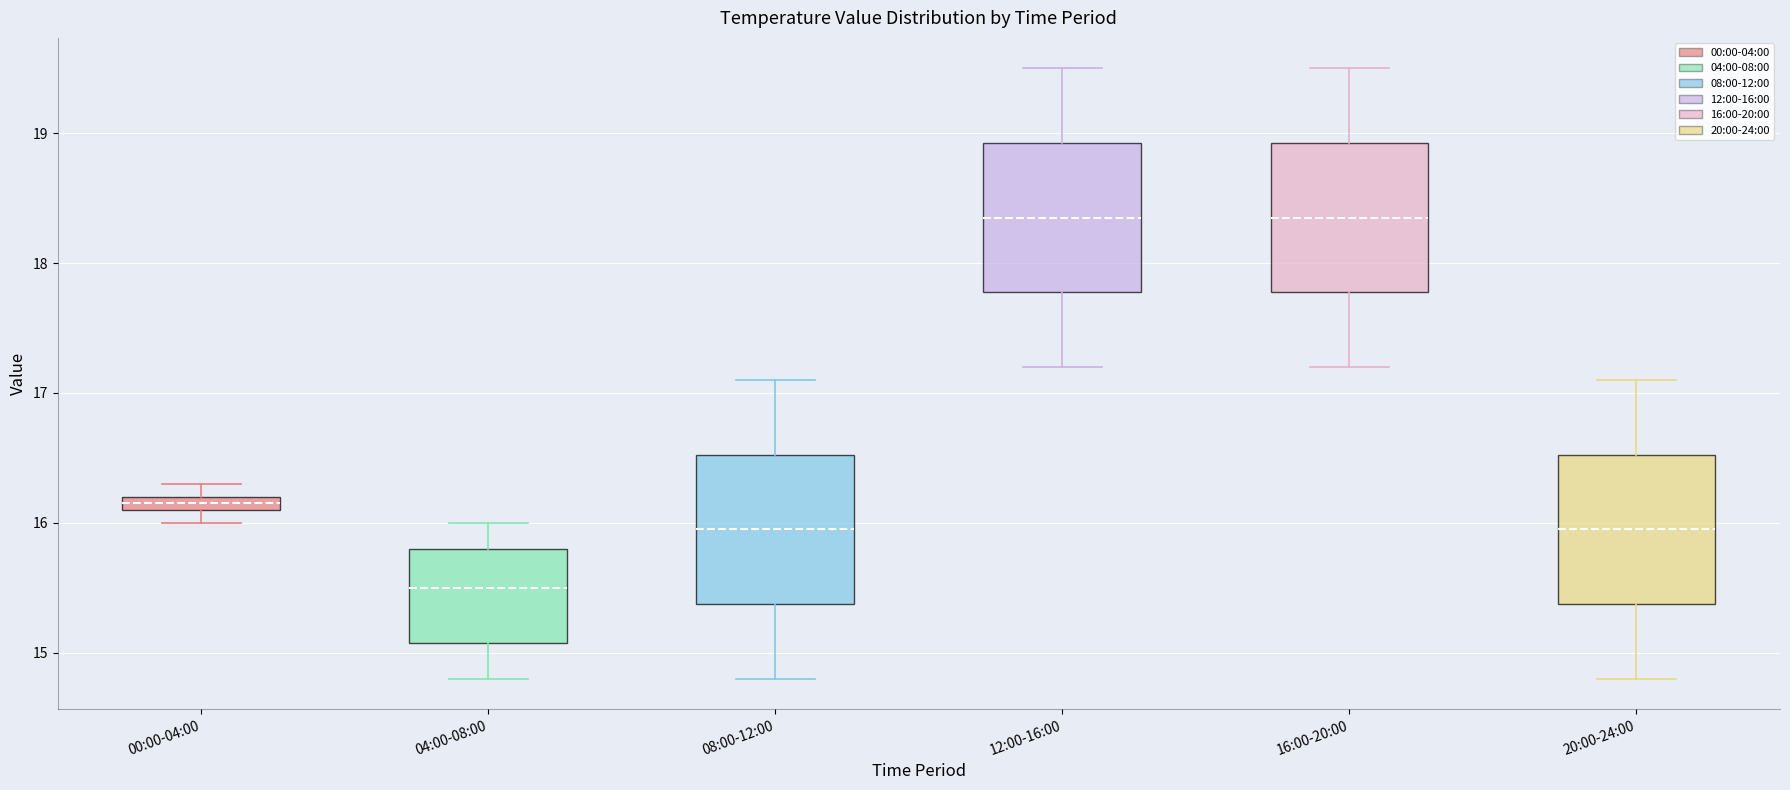

Where does the median line of the box for 20:00-24:00 sit on the y-axis? The values are not printed on the chart, so give them approximately, as read against the axis.

16.0